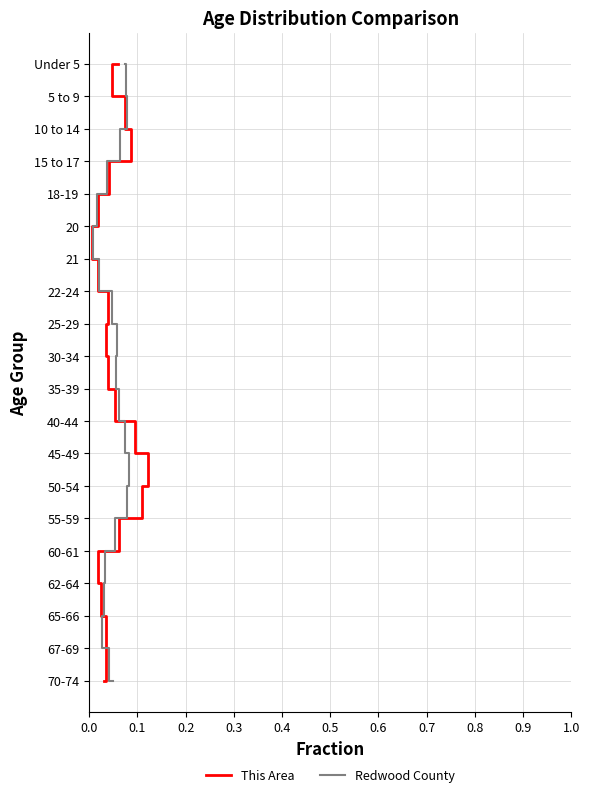

Which series has the largest total across all categories?

This Area